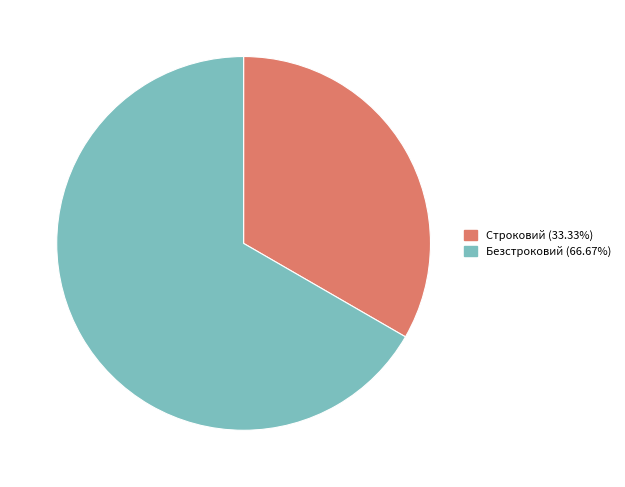

True or false: Безстроковий accounts for 72% of the total.

False